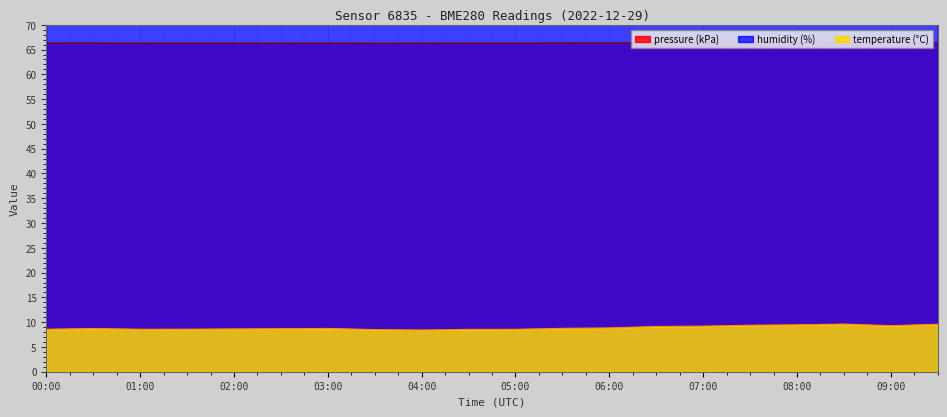

Count the temperature values in the range 8 to 9.

13